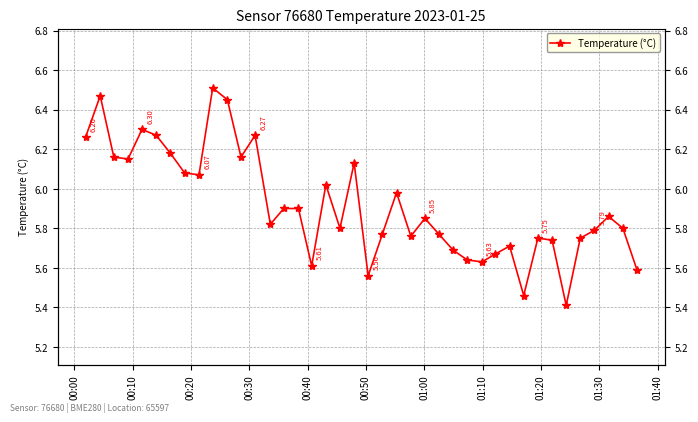

True or false: the data shows 3.2 at 01:00.

False